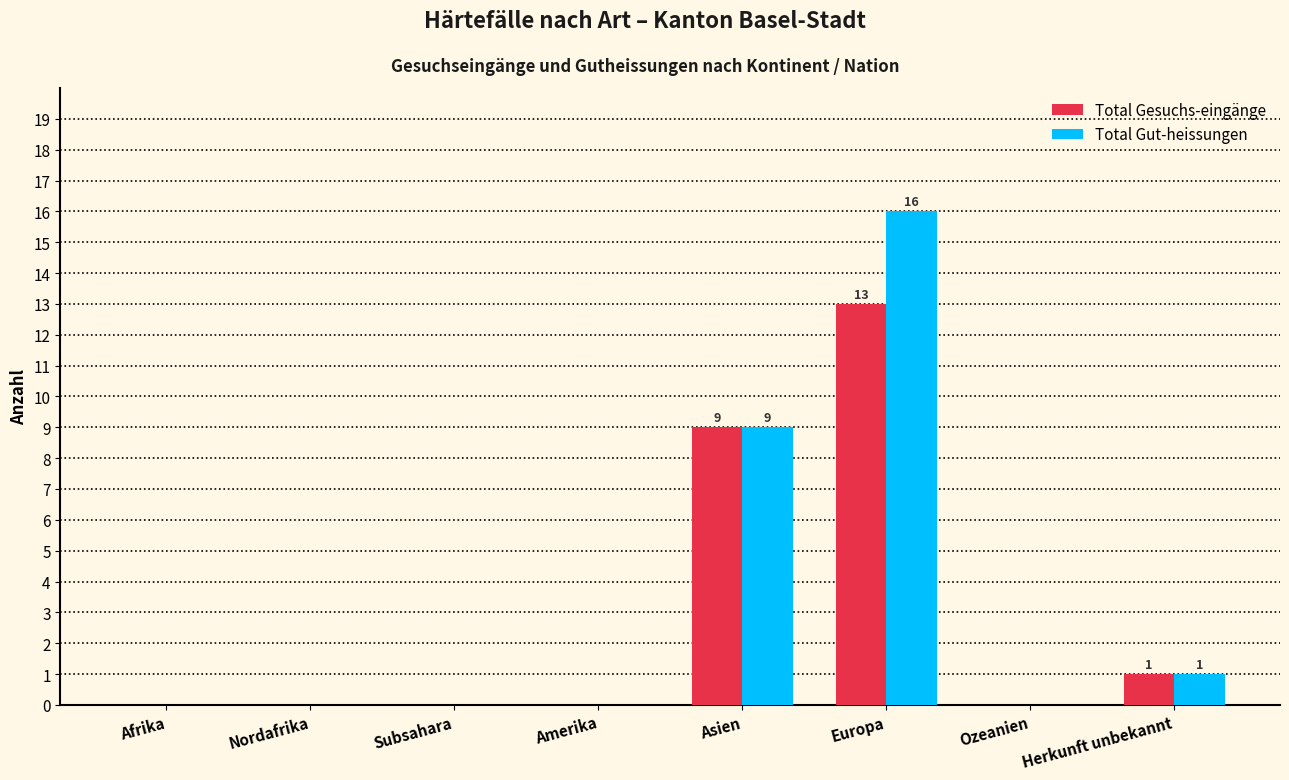

Reading left to right, list all the values displayed in this chart.

Total Gesuchs-eingänge: Afrika=0	Nordafrika=0	Subsahara=0	Amerika=0	Asien=9	Europa=13	Ozeanien=0	Herkunft unbekannt=1
Total Gut-heissungen: Afrika=0	Nordafrika=0	Subsahara=0	Amerika=0	Asien=9	Europa=16	Ozeanien=0	Herkunft unbekannt=1